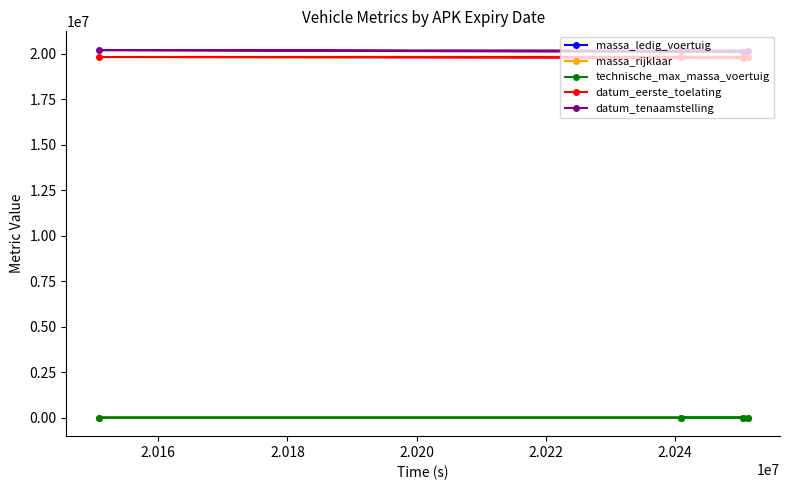

At how many categories does at least one series exceed 12999037?

4